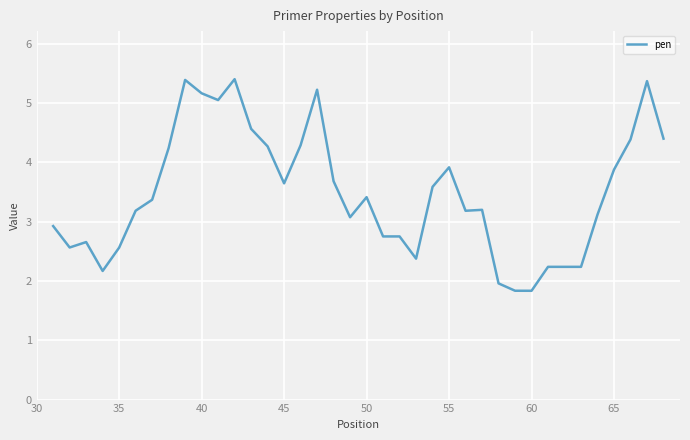

What is the average value?

3.5